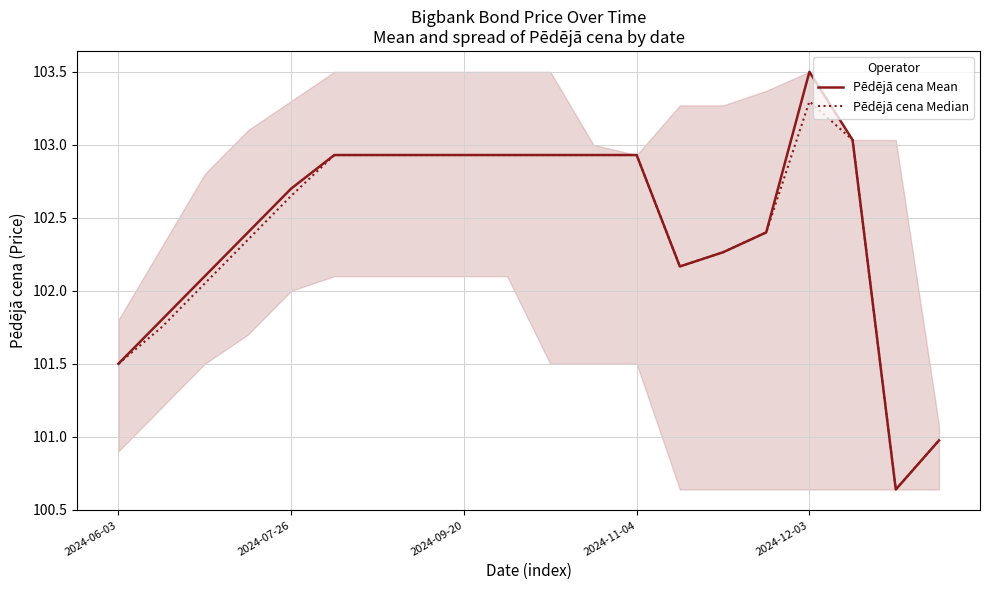

What is the label of the 18th point from the left?

17